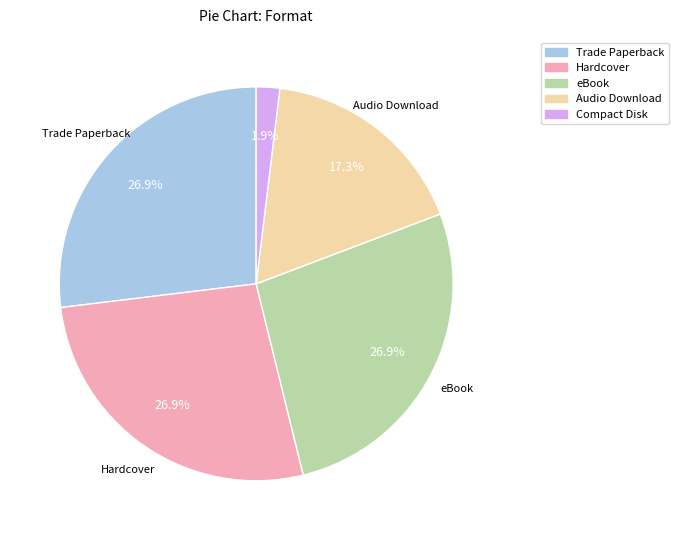

Approximately how many times larger is the value at Compact Disk compared to Audio Download?

0.1